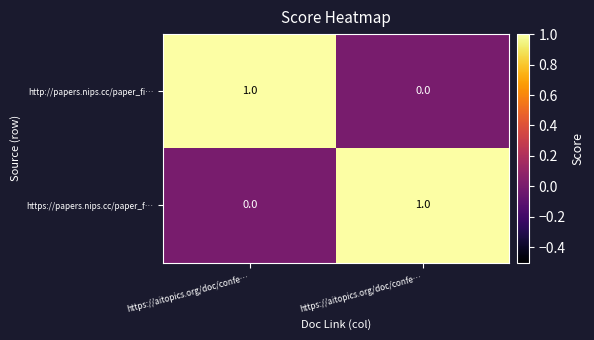

Reading left to right, transcribe all the data shown in this chart.

http://papers.nips.cc/paper_fi…: https://aitopics.org/doc/confe…=1	https://aitopics.org/doc/confe…=0
https://papers.nips.cc/paper_f…: https://aitopics.org/doc/confe…=0	https://aitopics.org/doc/confe…=1